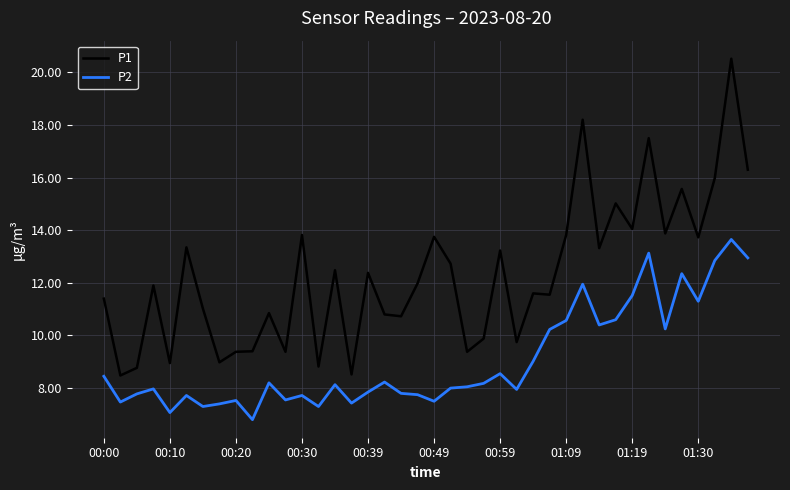

Count the number of categories in the chart.

40